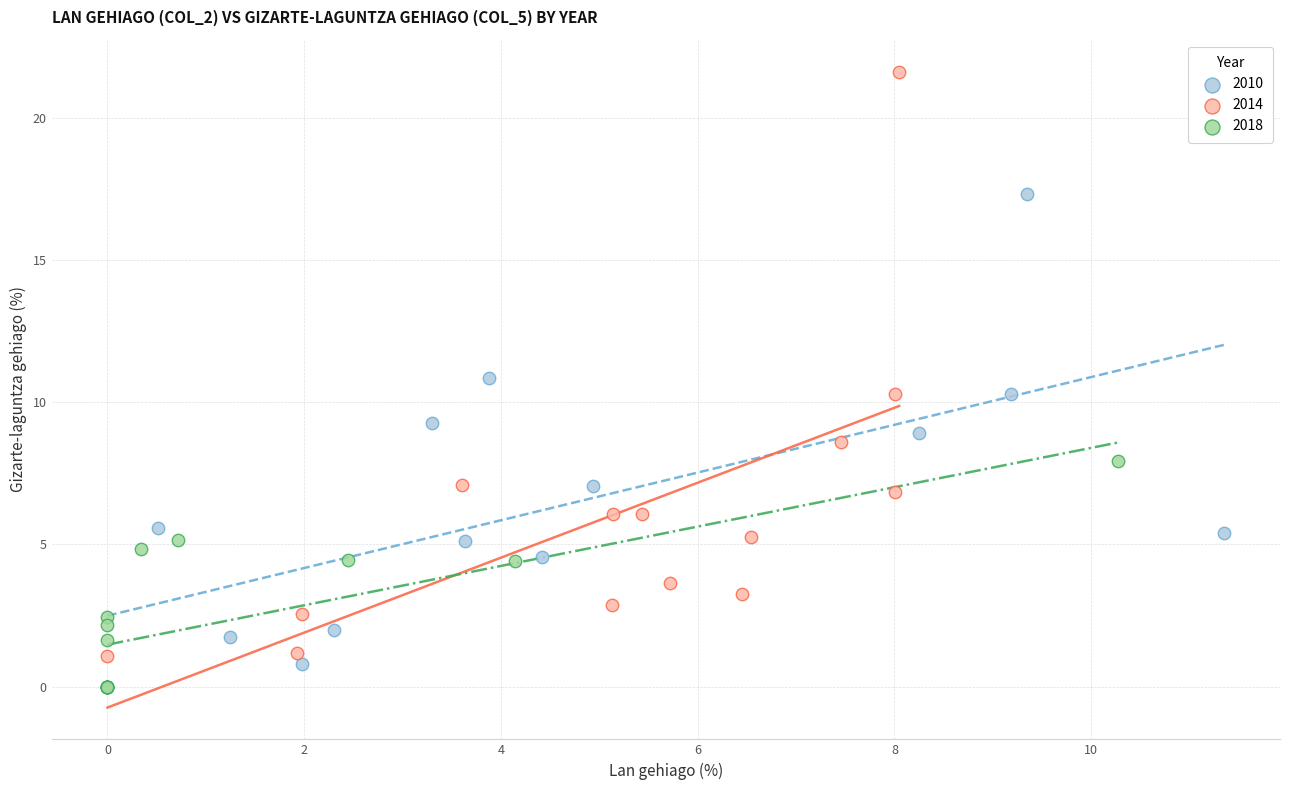

Which series contains the highest Y value?

2014